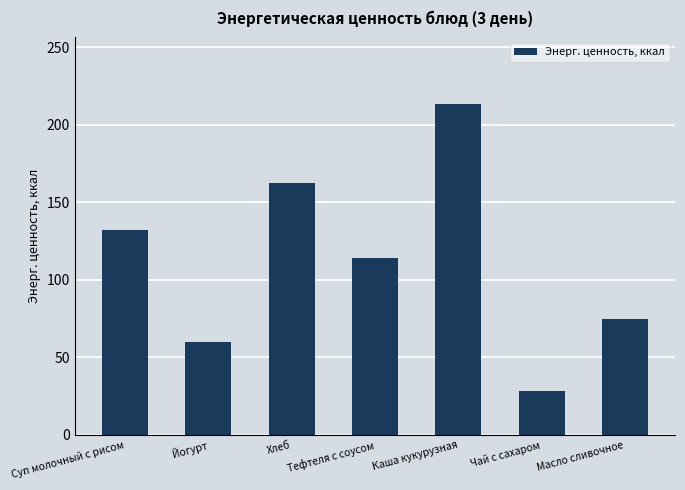

The chart shows a value of 16.8 at Чай с сахаром. True or false?

False